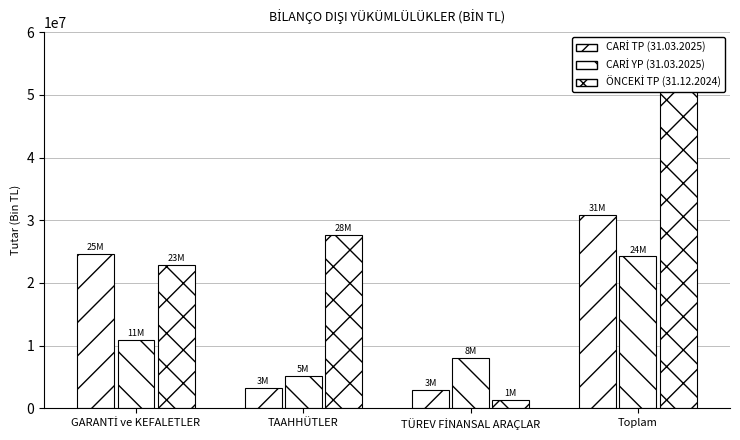

What is the difference between the CARİ YP (31.03.2025) values at TAAHHÜTLER and TÜREV FİNANSAL ARAÇLAR?

2867999